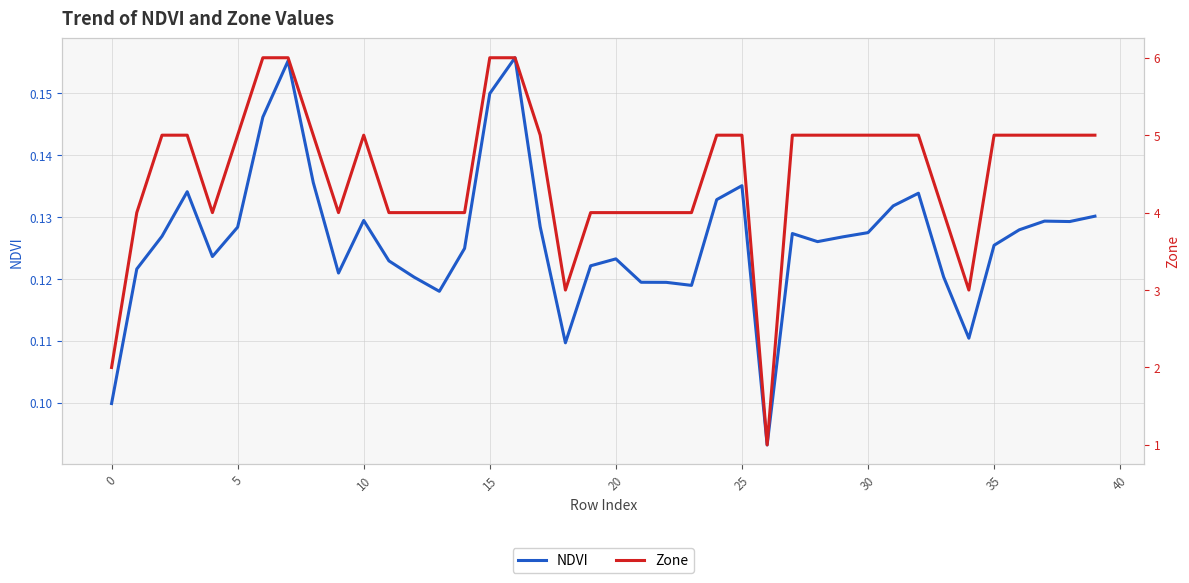

What is the difference between the second highest and minimum values in the NDVI series?

0.1